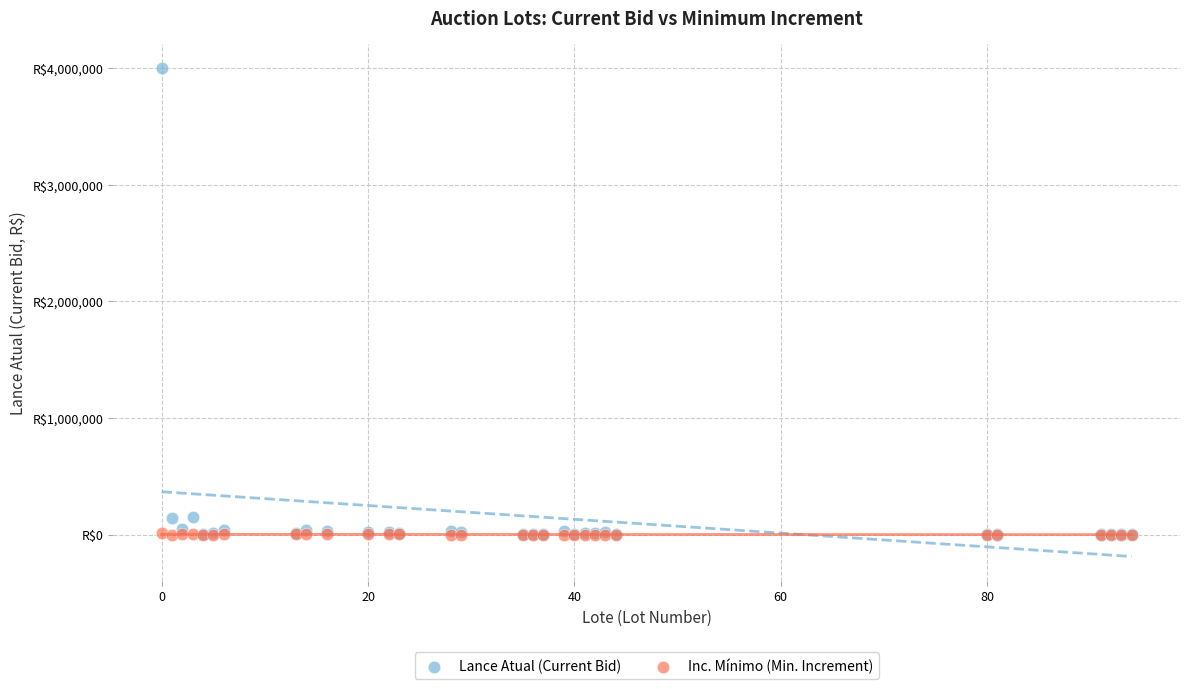

What are all the series names shown in the legend?

Lance Atual (Current Bid), Inc. Mínimo (Min. Increment)